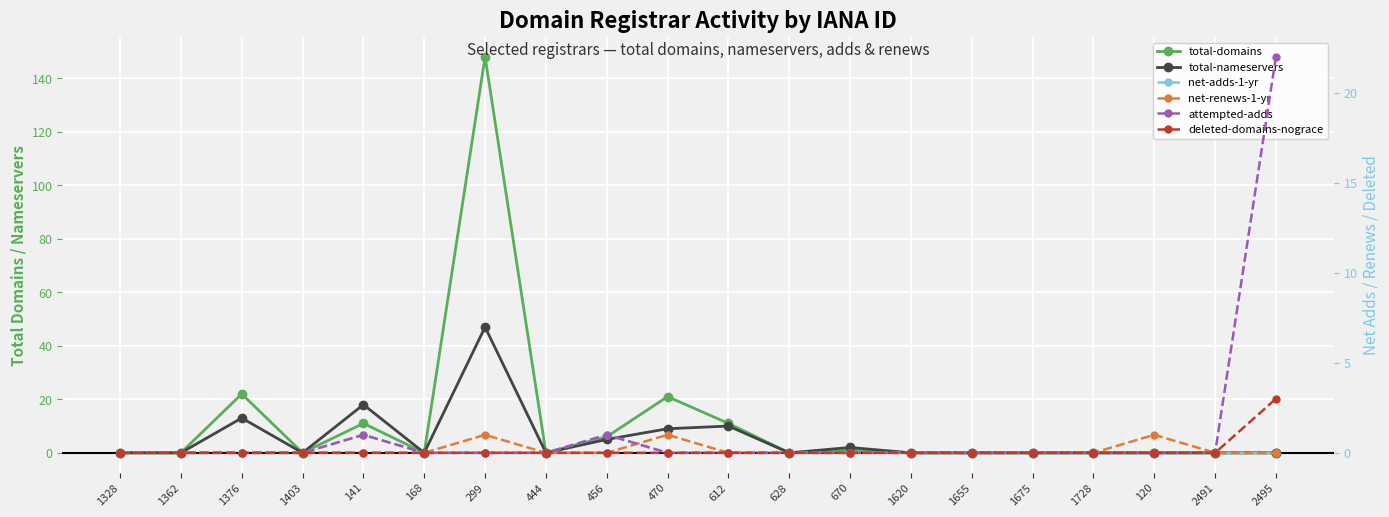

At which category is the sum across all series the highest?

299